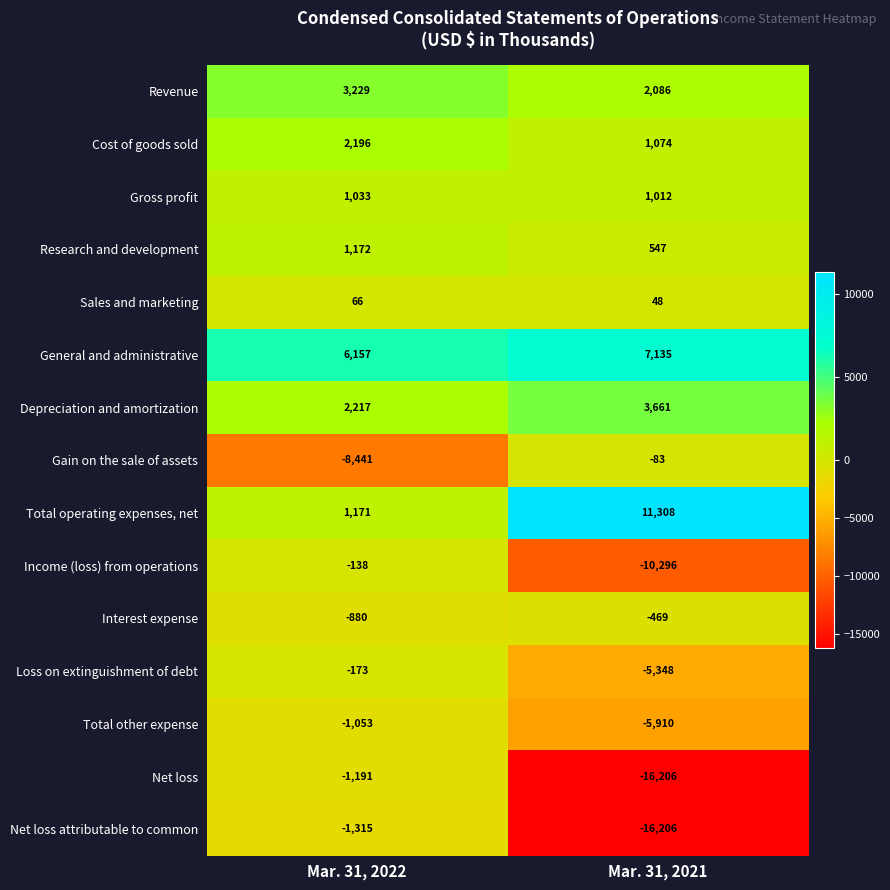

Rank the series by their maximum value, from lowest to highest.

Net loss attributable to common, Net loss, Total other expense, Interest expense, Loss on extinguishment of debt, Income (loss) from operations, Gain on the sale of assets, Sales and marketing, Gross profit, Research and development, Cost of goods sold, Revenue, Depreciation and amortization, General and administrative, Total operating expenses, net